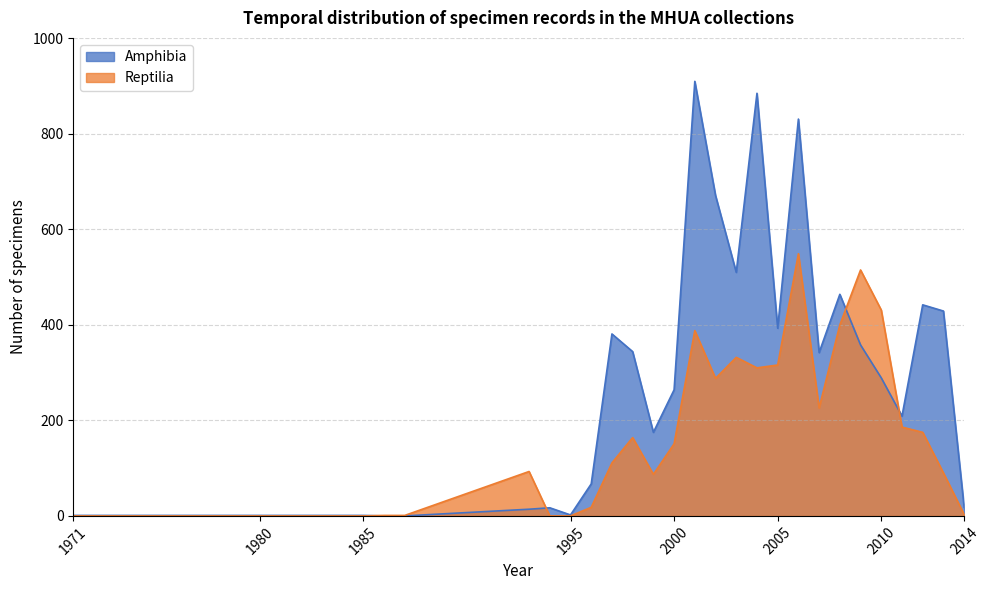

Rank the series by their maximum value, from lowest to highest.

Reptilia, Amphibia